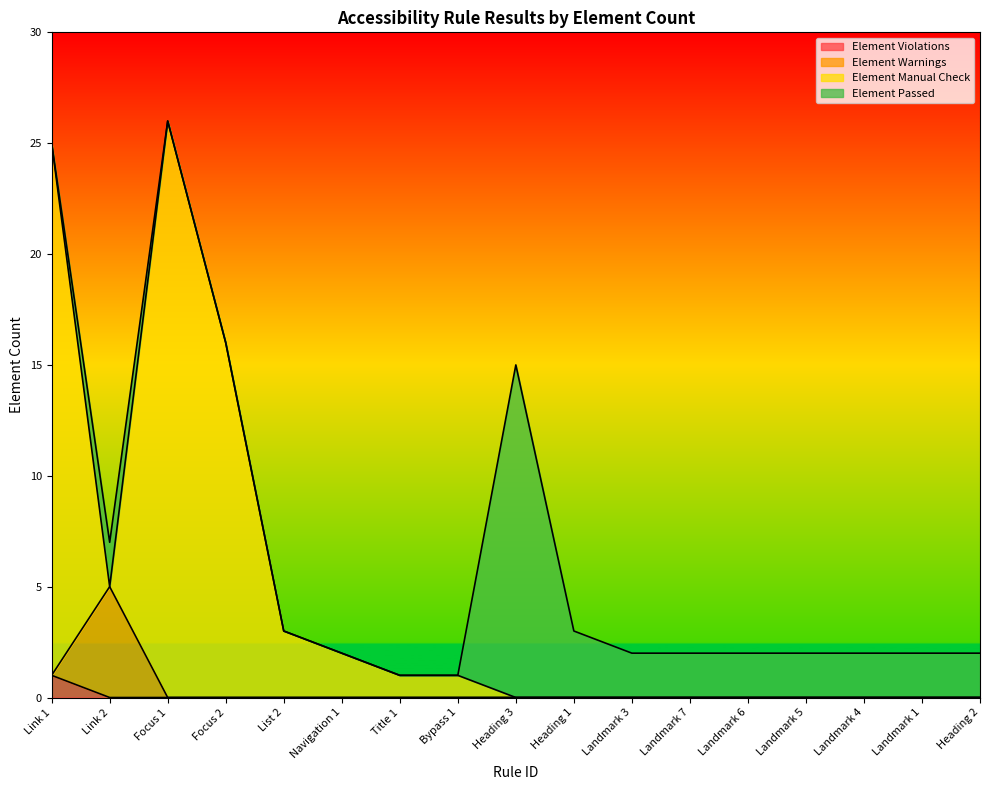

The value of Element Violations at Landmark 1 is 0. True or false?

True